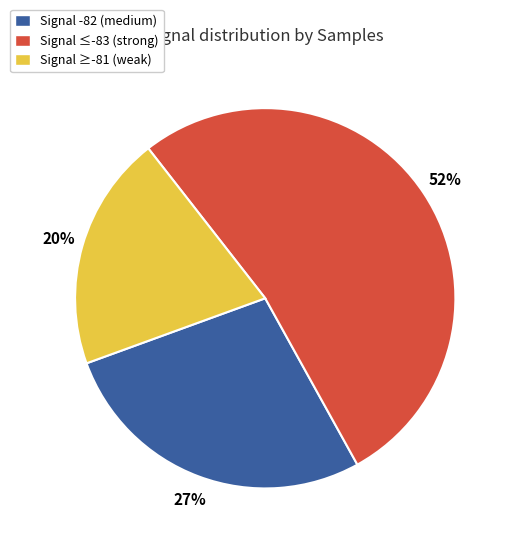

Does Signal ≤-83 (strong) represent more than half of the total?

Yes